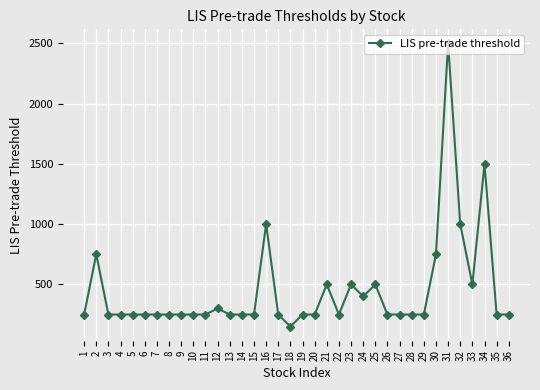

What is the value of the 32nd point from the left?

1000